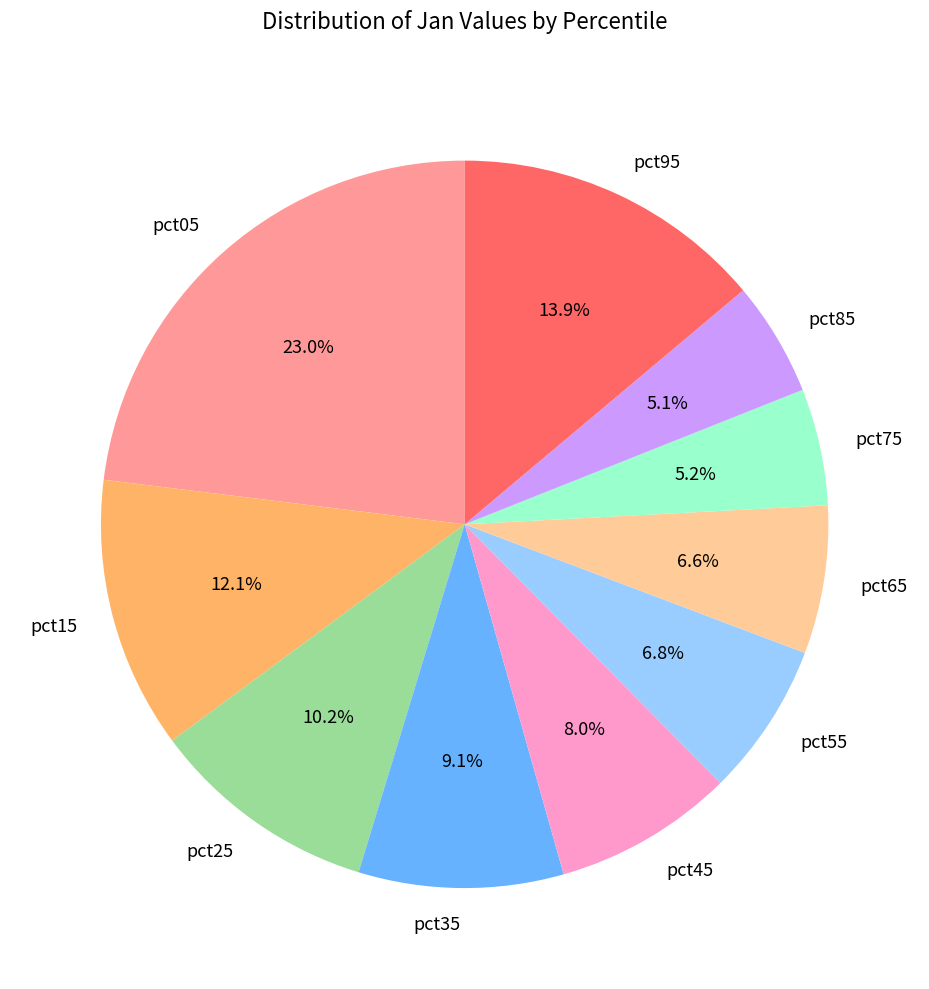

Does any single category account for the majority?

No